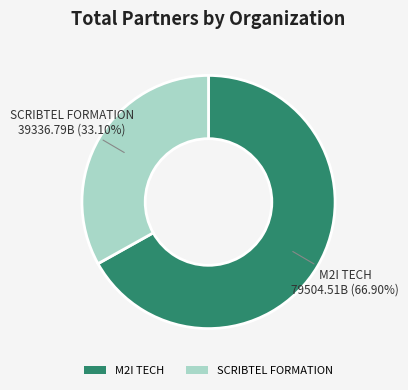

Is there a majority slice in this chart?

Yes